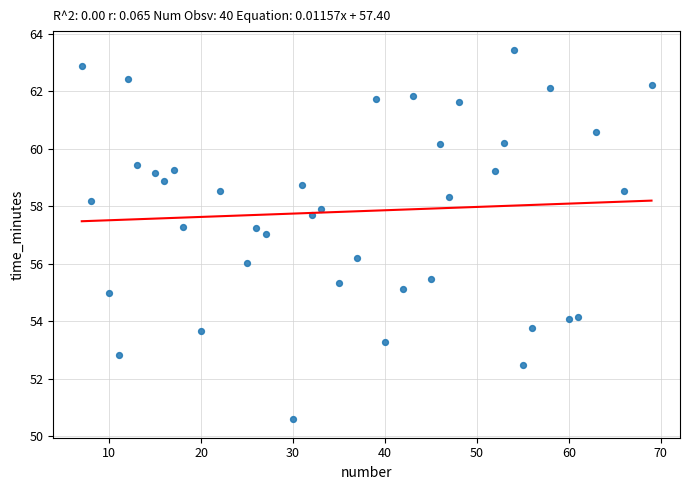

What is the range of X values (max minus min)?

62.0